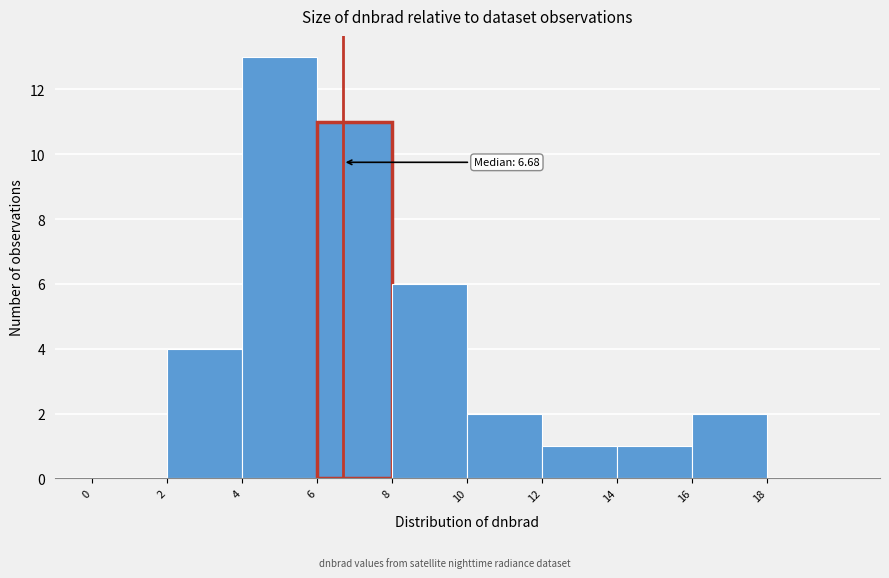

Which range on the x-axis has the tallest bar?

4 to 6